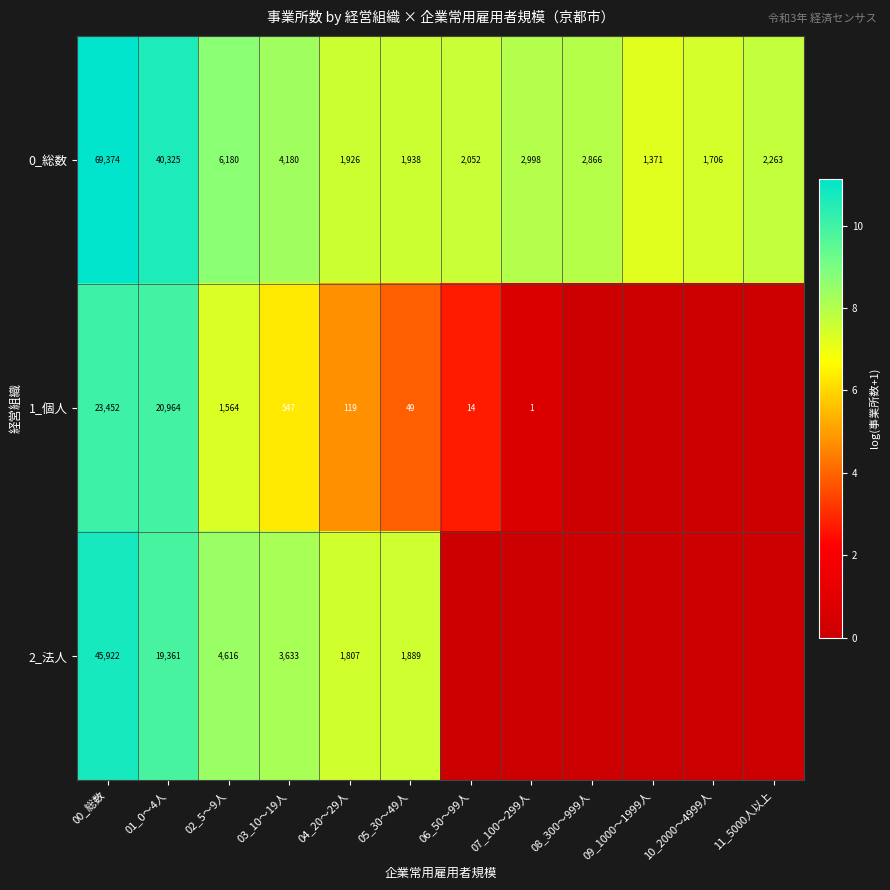

What is the sum of the 0_総数 values at 02_5～9人 and 11_5000人以上?

8443